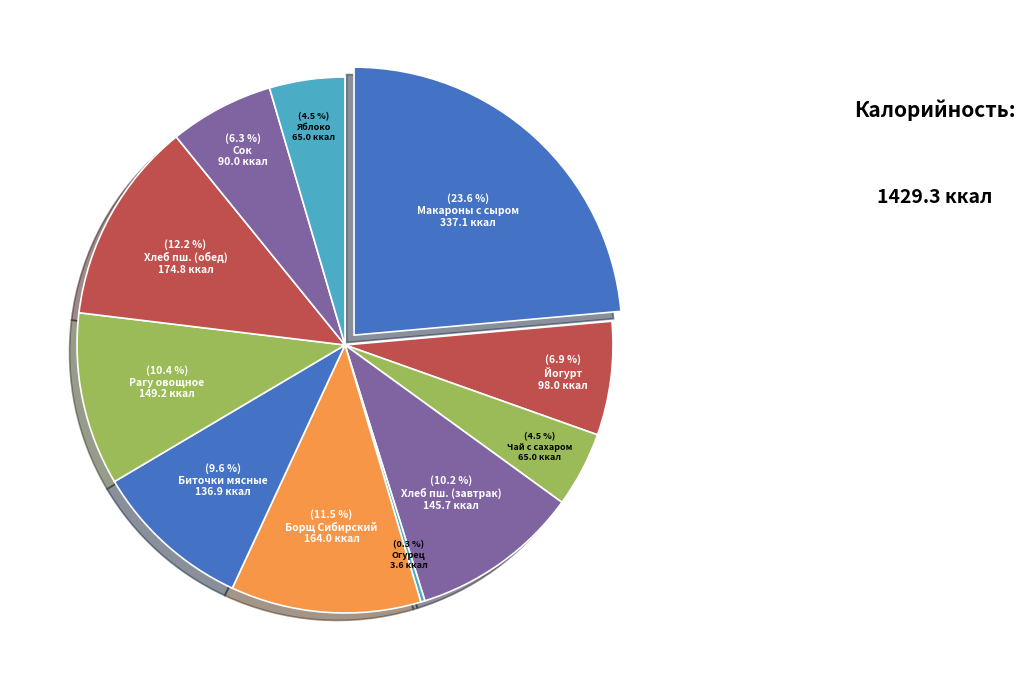

Count the number of slices in the pie.

11